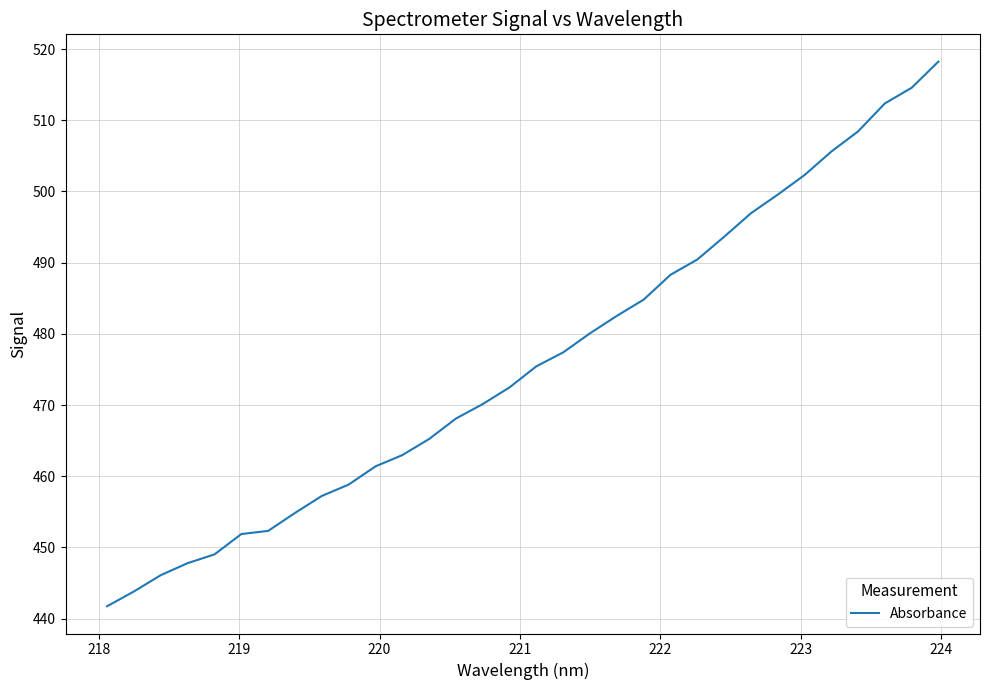

What is the smallest value displayed?

441.7